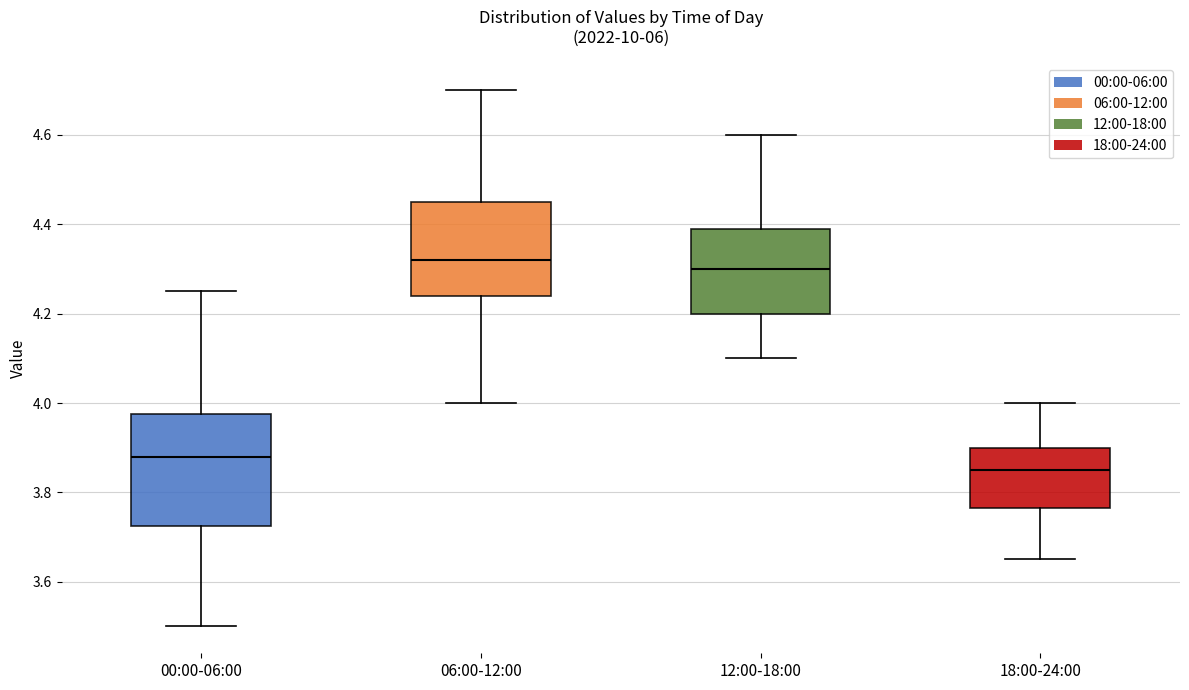

Reading left to right, transcribe this box plot: for each box, give where its median line is, the range the box spans, and where its two whiskers end, as read against the y-axis. The values are not printed on the chart, so give them approximately, as read against the axis.

00:00-06:00: median 3.88, box 3.72 to 3.98, whiskers 3.50 to 4.26
06:00-12:00: median 4.32, box 4.24 to 4.46, whiskers 4.00 to 4.70
12:00-18:00: median 4.30, box 4.20 to 4.40, whiskers 4.10 to 4.60
18:00-24:00: median 3.86, box 3.76 to 3.90, whiskers 3.66 to 4.00